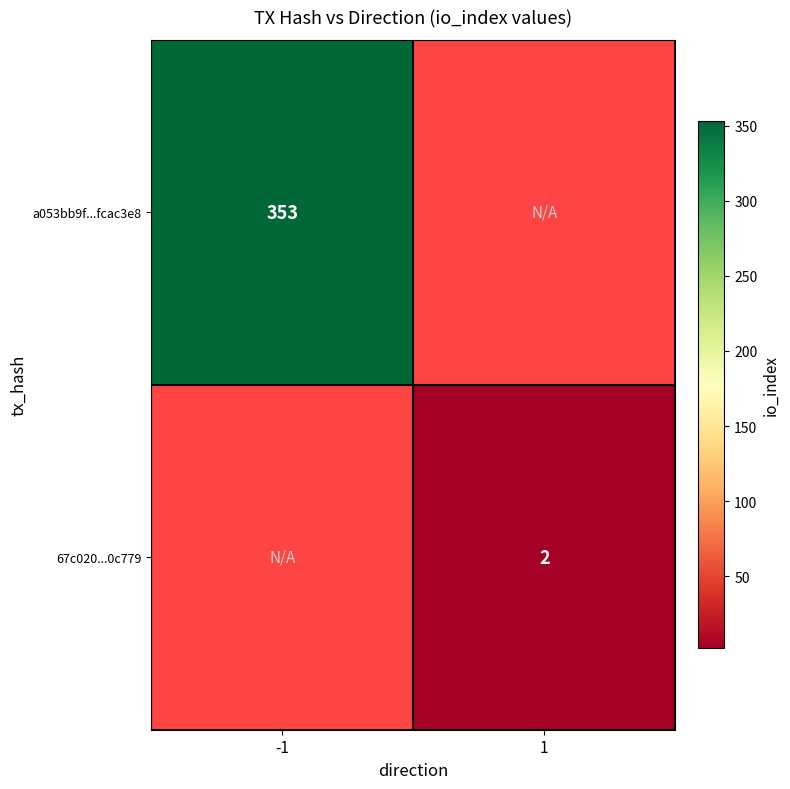

Is it true that 67c020...0c779 equals 2 at 1?

True